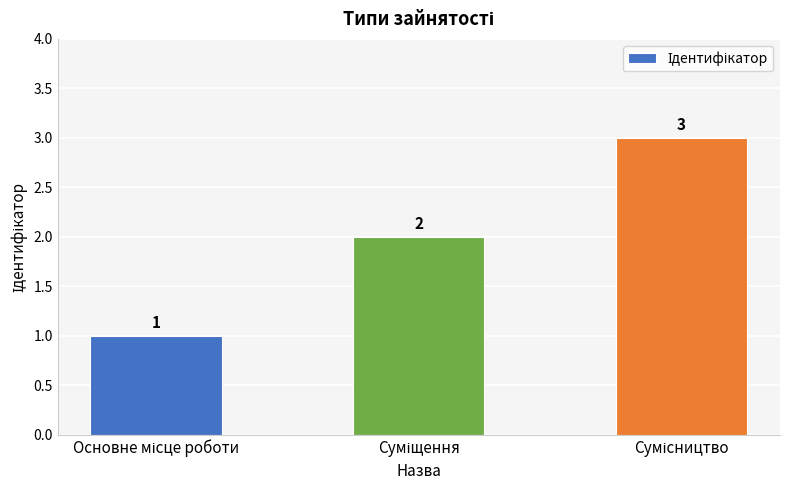

What is the maximum value shown in the chart?

3